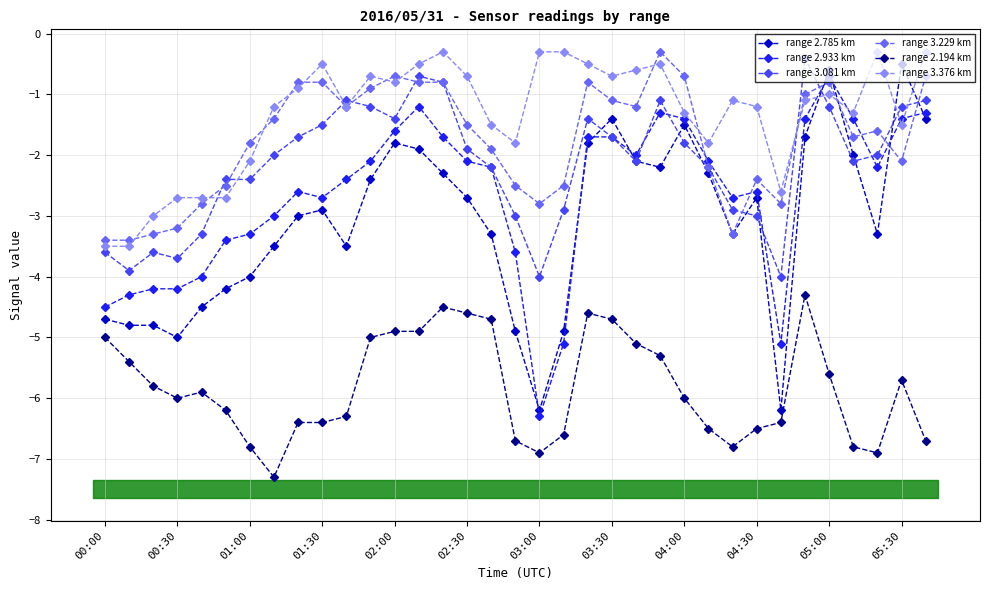

Which series has the widest spread of values?

range 2.785 km